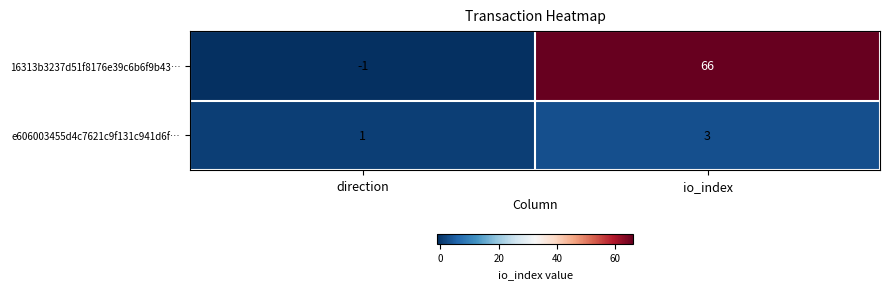

Rank the categories by e606003455d4c7621c9f131c941d6f… value from lowest to highest.

direction, io_index